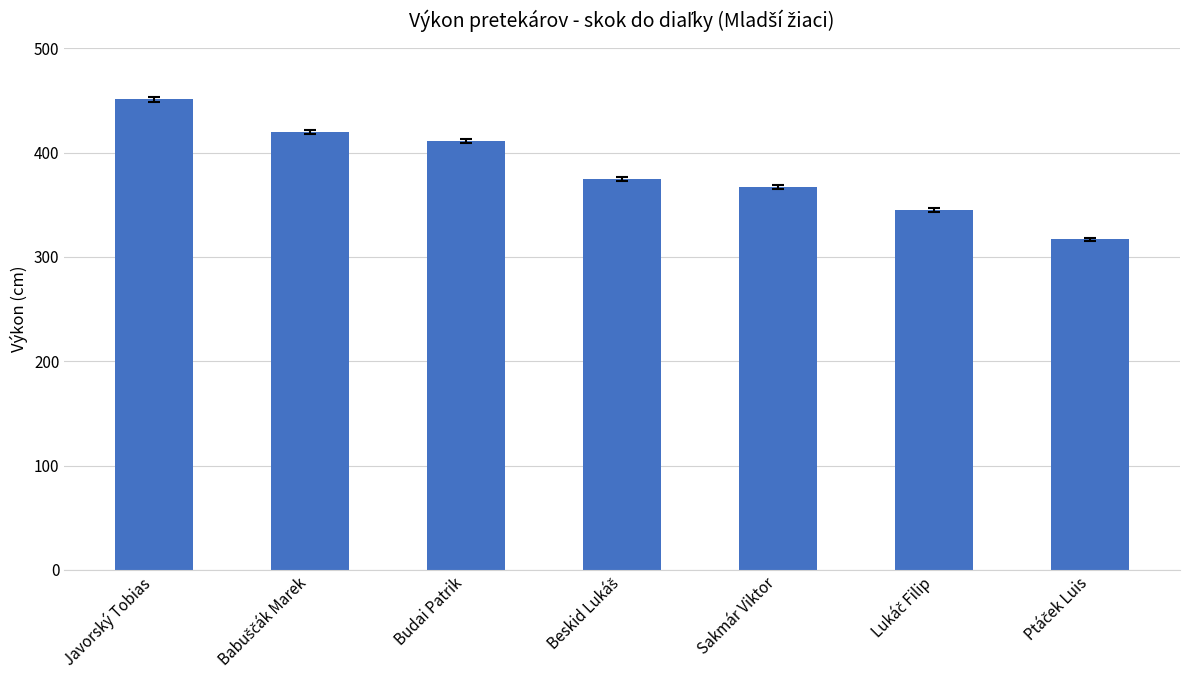

What is the sum of all values?

2686